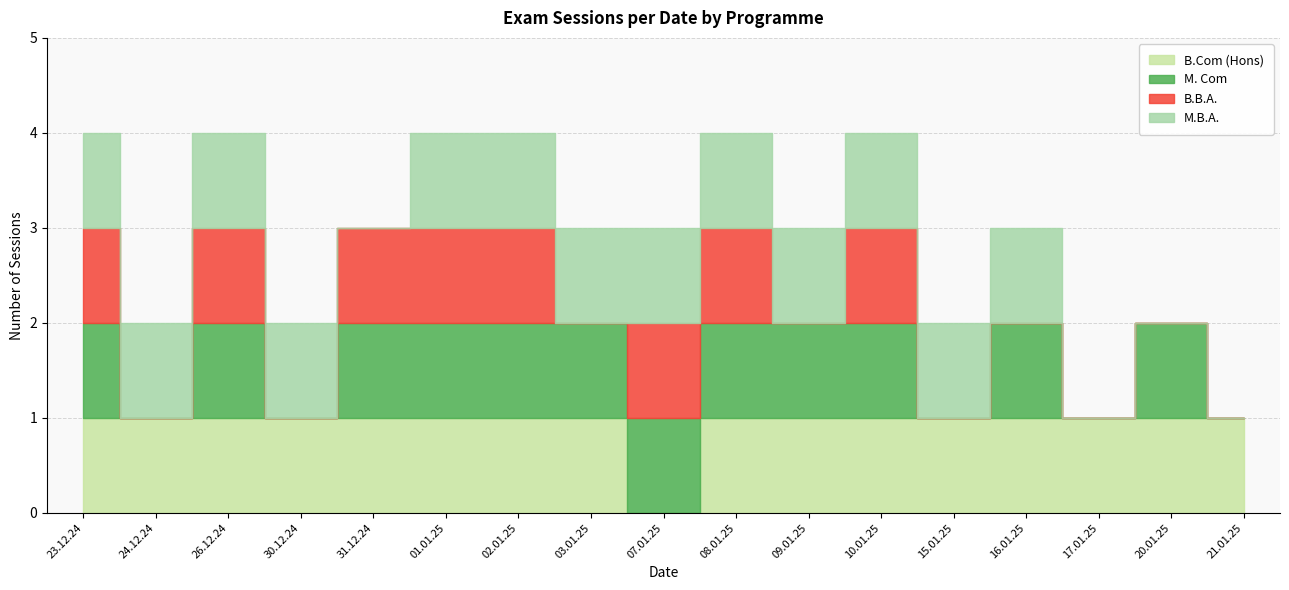

True or false: B.B.A. has more than 0 interior local peaks.

True